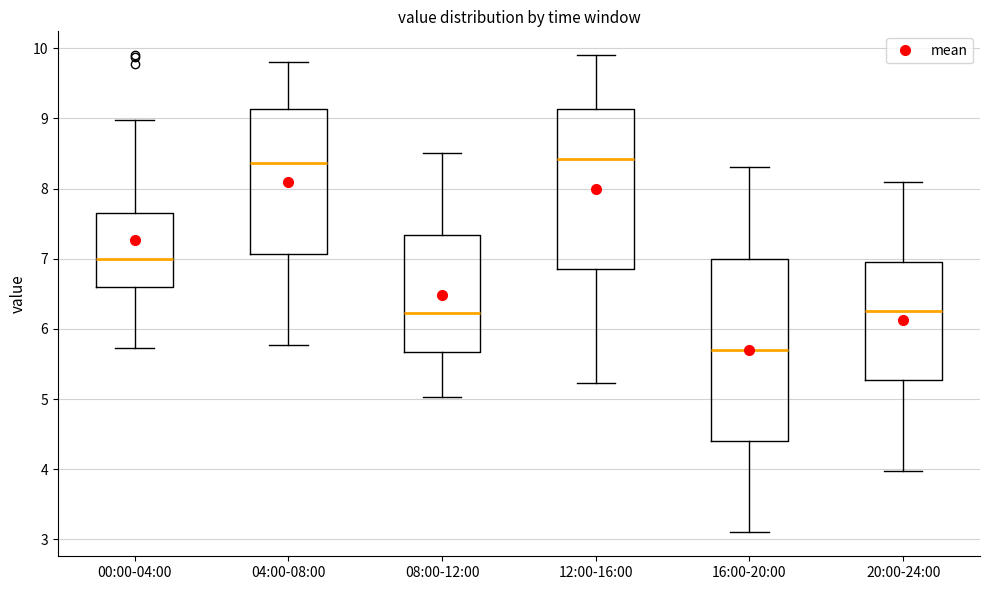

Which box's median line is the lowest?

16:00-20:00